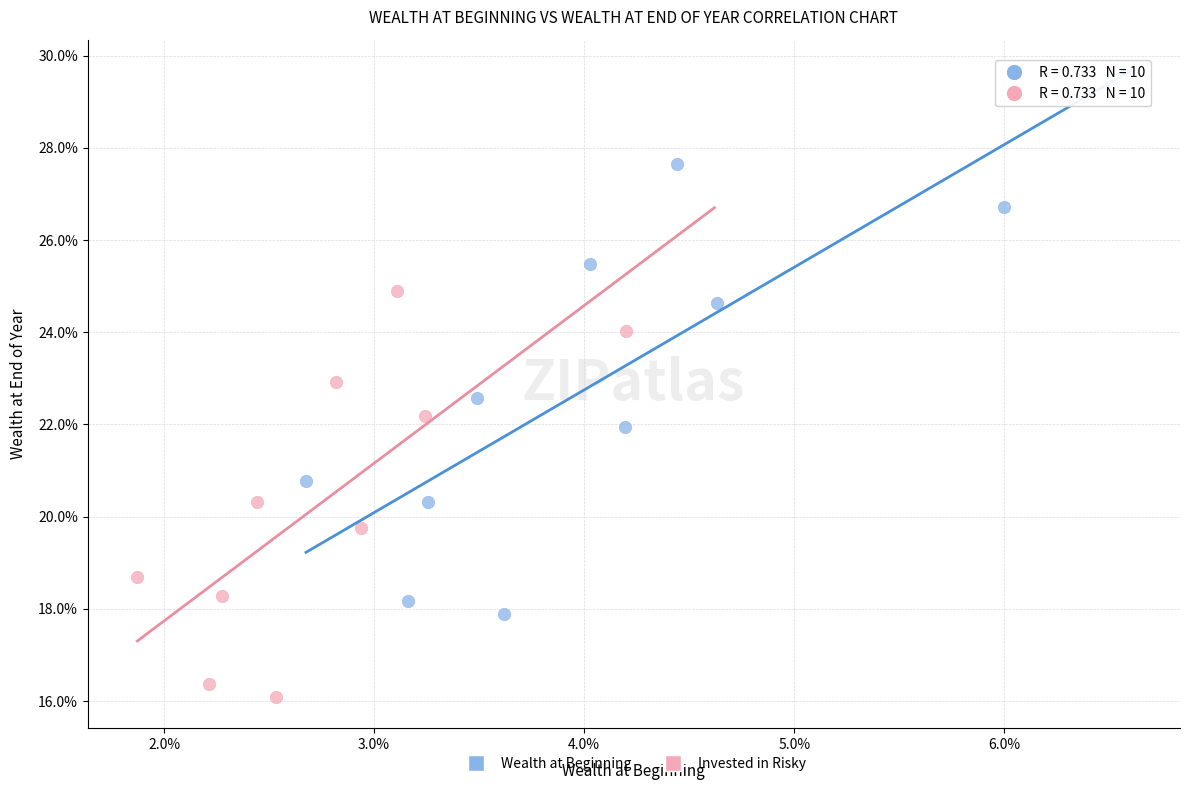

Which series has the largest Y range (max minus min)?

Wealth at Beginning